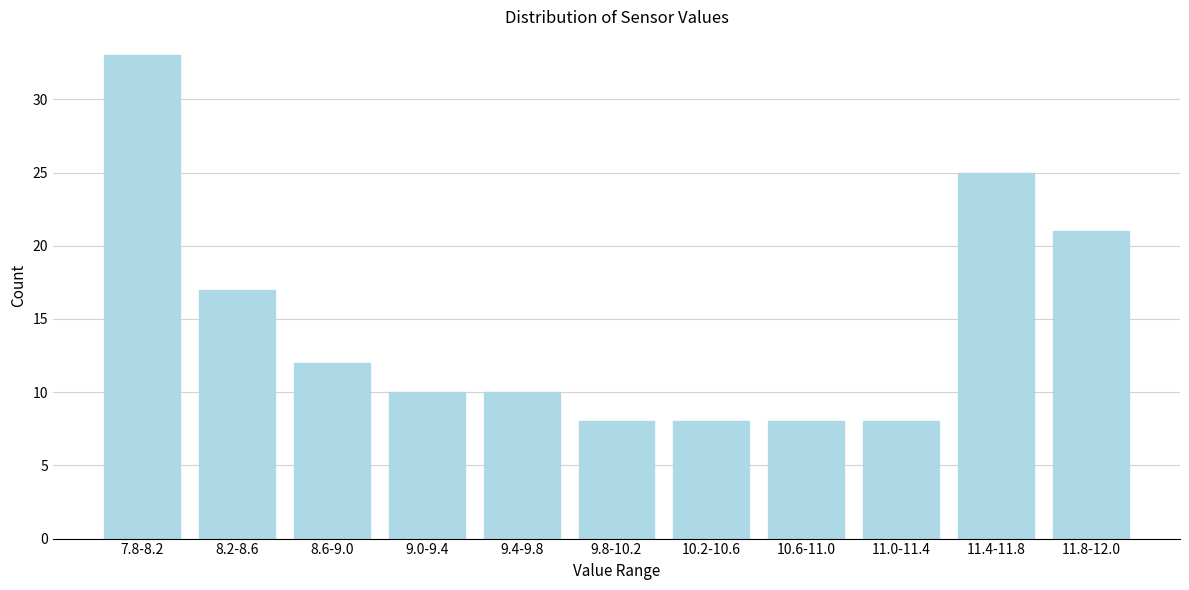

Reading left to right, transcribe all the data shown in this chart.

33	17	12	10	10	8	8	8	8	25	21